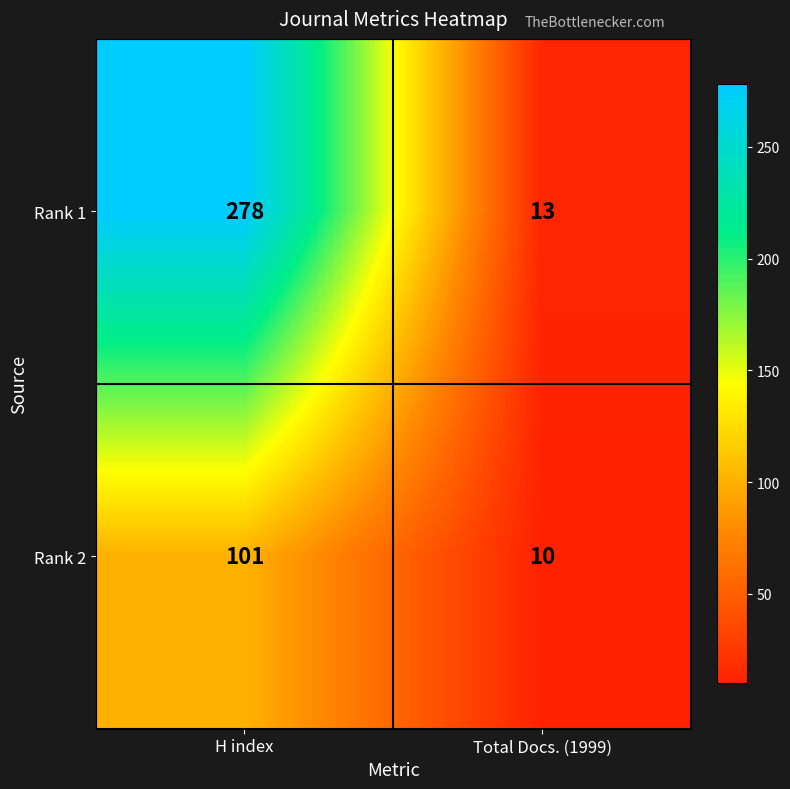

Reading right to left, extract all data points from this chart.

Rank 1: 13	278
Rank 2: 10	101